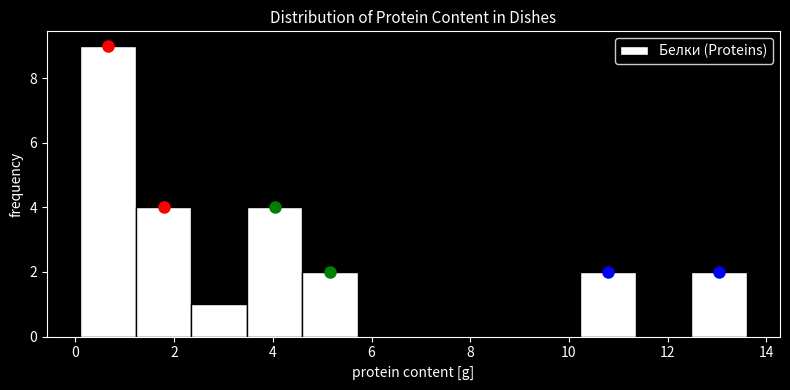

Reading left to right, transcribe this chart: for each bar, give the range it covers on the x-axis and its height. Neither the bar edges nor the heights are printed on the chart, so give them approximately, as read against the axes.

0.2 to 1.2: 9
1.2 to 2.4: 4
2.4 to 3.4: 1
3.4 to 4.6: 4
4.6 to 5.8: 2
5.8 to 6.8: 0
6.8 to 8.0: 0
8.0 to 9.2: 0
9.2 to 10.2: 0
10.2 to 11.4: 2
11.4 to 12.4: 0
12.4 to 13.6: 2